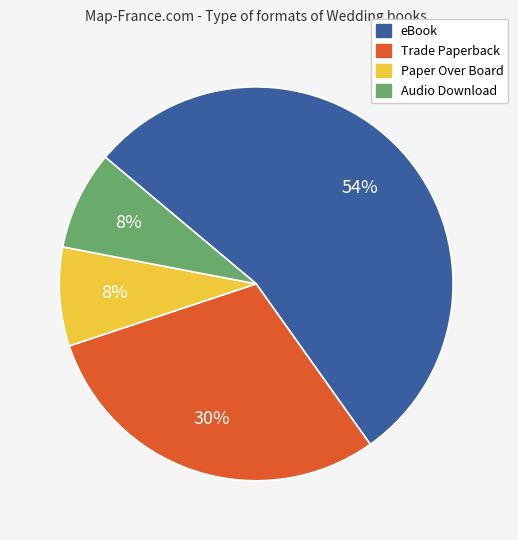

The Audio Download slice represents 8% of the pie. True or false?

True